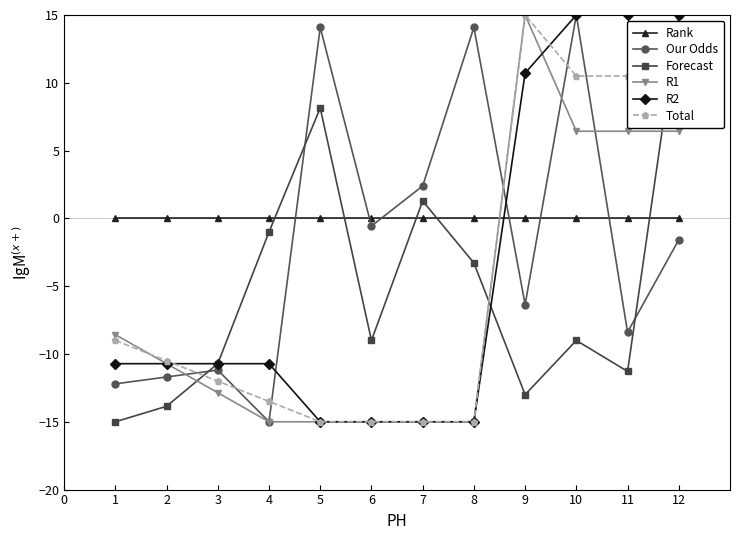

What is the total value across all series at 3?

-57.5